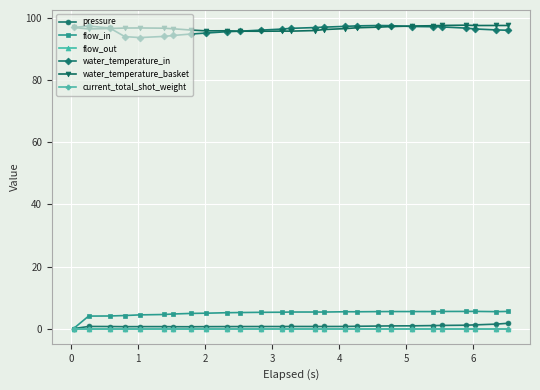

True or false: current_total_shot_weight and pressure cross at least once.

False